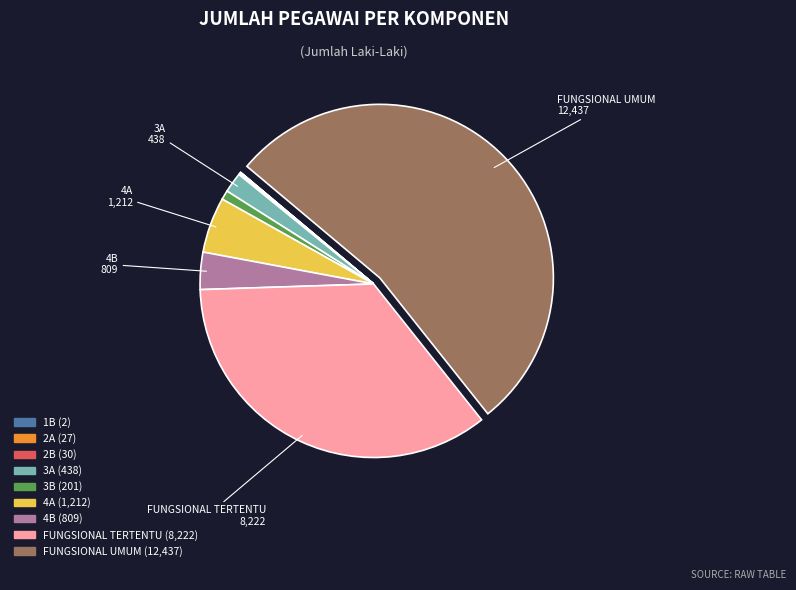

Is the sum of FUNGSIONAL UMUM and FUNGSIONAL TERTENTU greater than half?

Yes